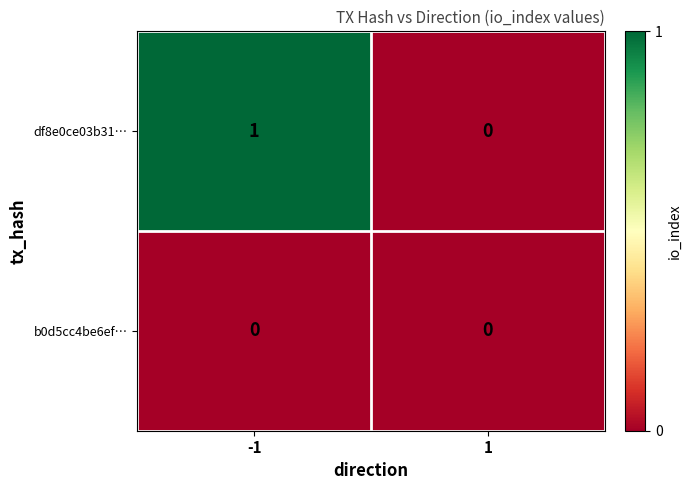

Reading left to right, extract all data points from this chart.

df8e0ce03b31…: -1=1	1=0
b0d5cc4be6ef…: -1=0	1=0